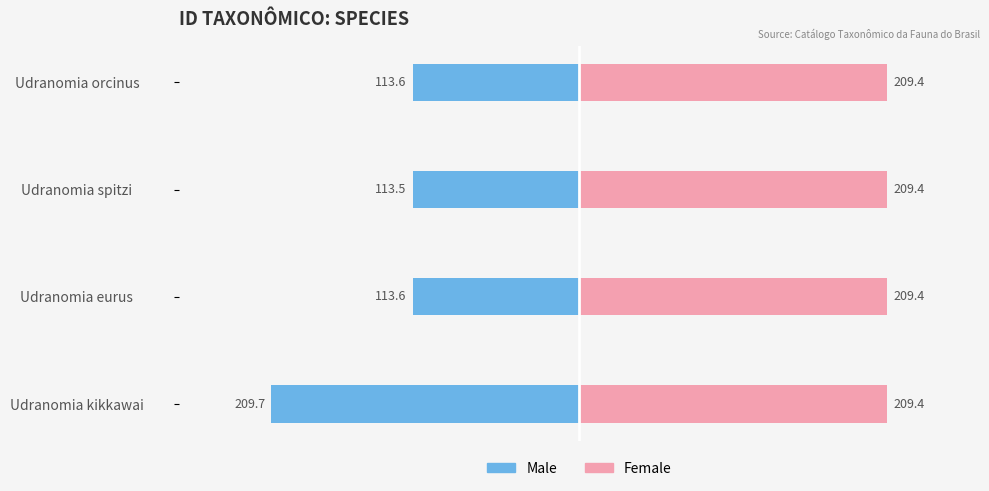

Which series changed the most between −300 and 0?

Male